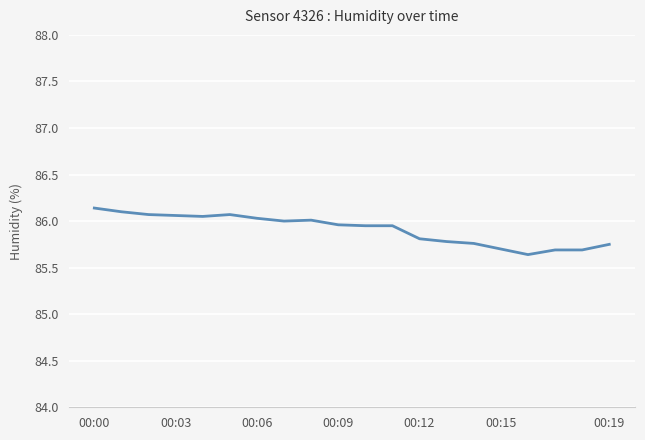

What is the difference between the maximum and minimum values?

0.5